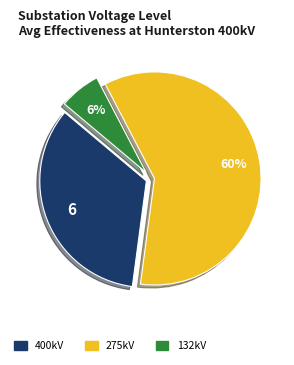

To the nearest percent, what is the average slice percentage?

33%